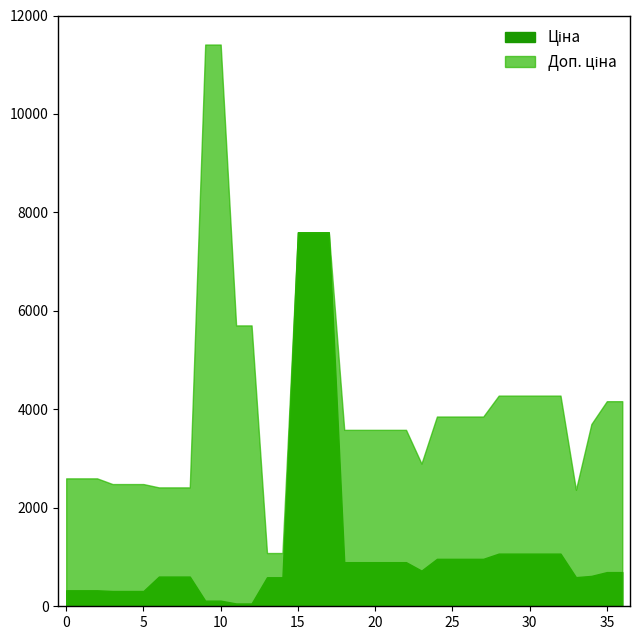

What is the difference between the maximum and minimum values in the Доп. ціна series?

10328.3